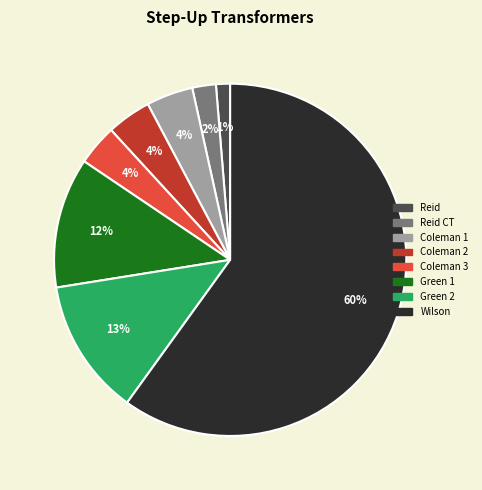

To the nearest percent, what is the difference between the largest and smallest slice percentages?

59%